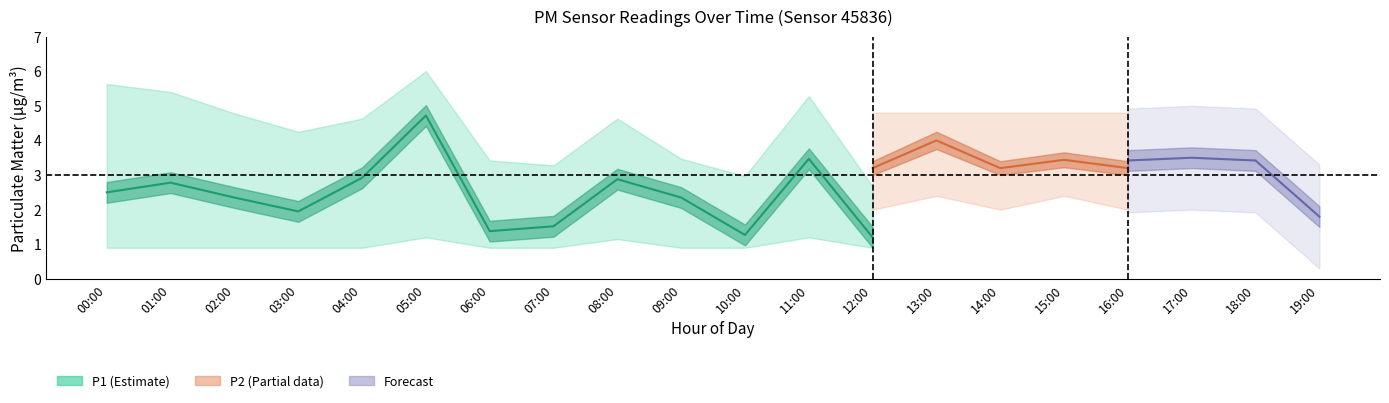

At which category does the chart reach its peak across all series?

05:00